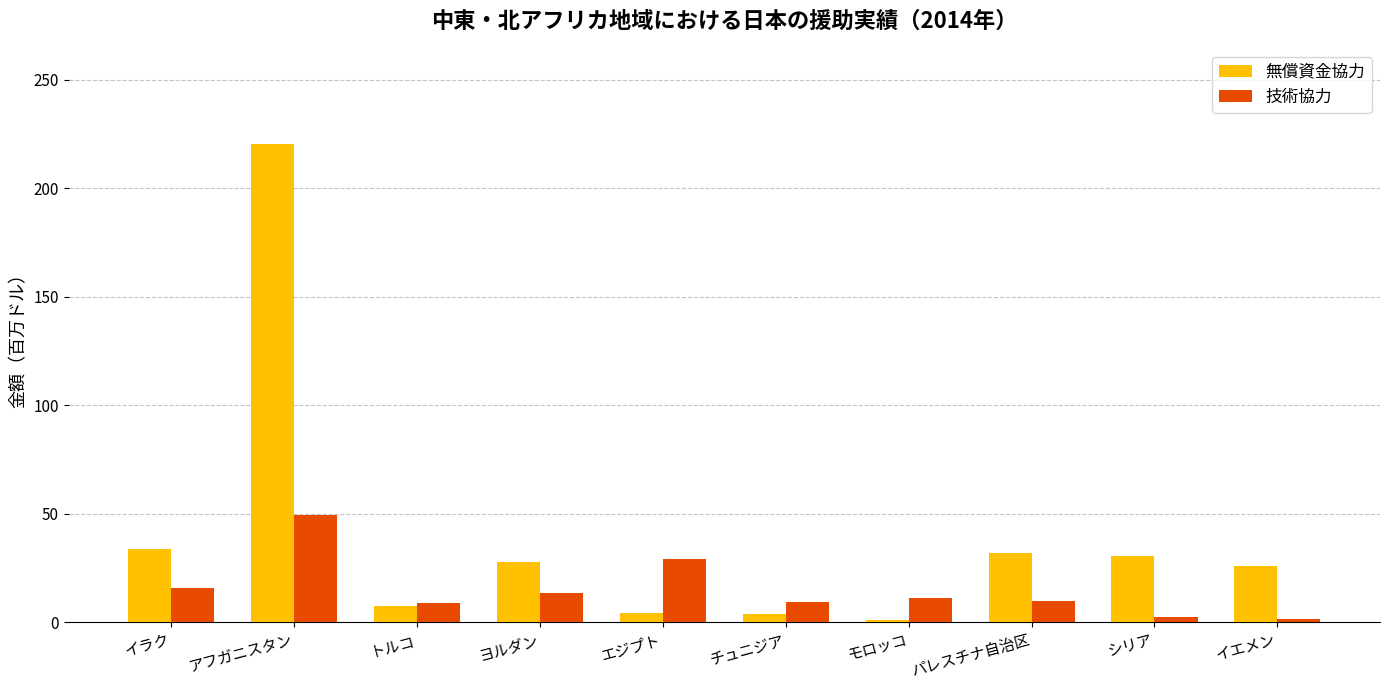

Rank the series by their maximum value, from highest to lowest.

無償資金協力, 技術協力